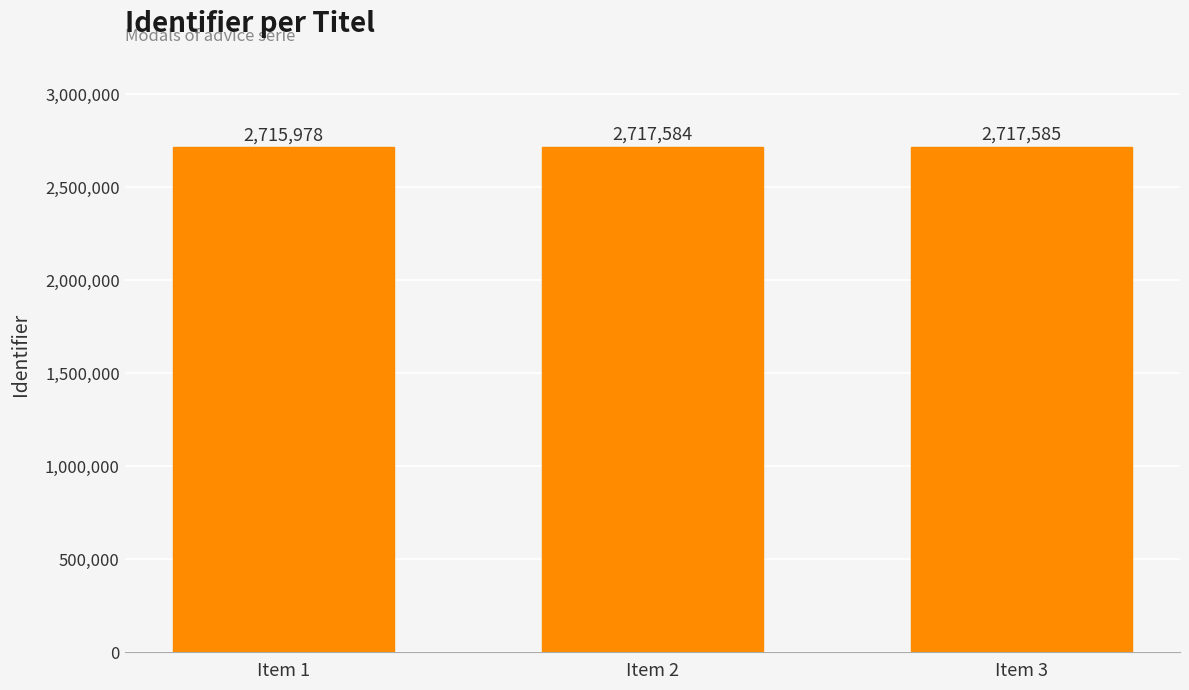

How many categories are shown in the chart?

3